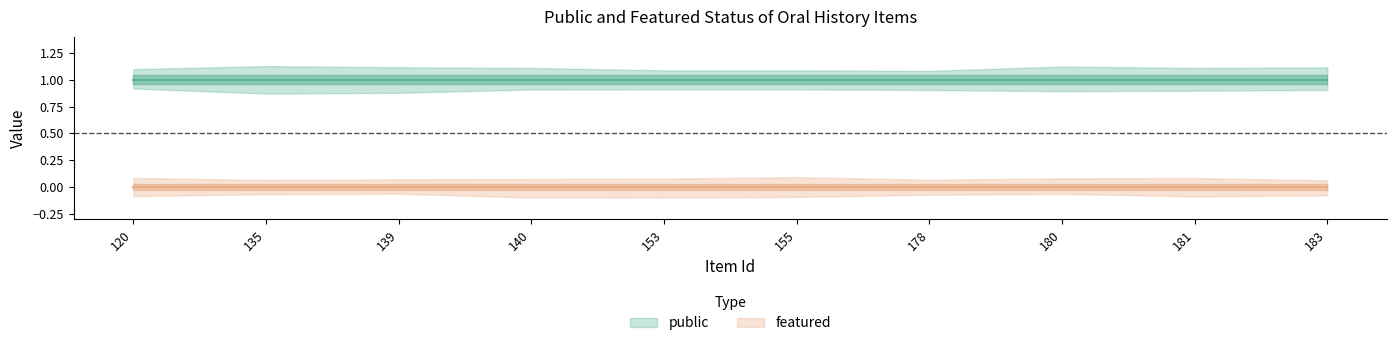

Between 183 and 140, which is larger?

183